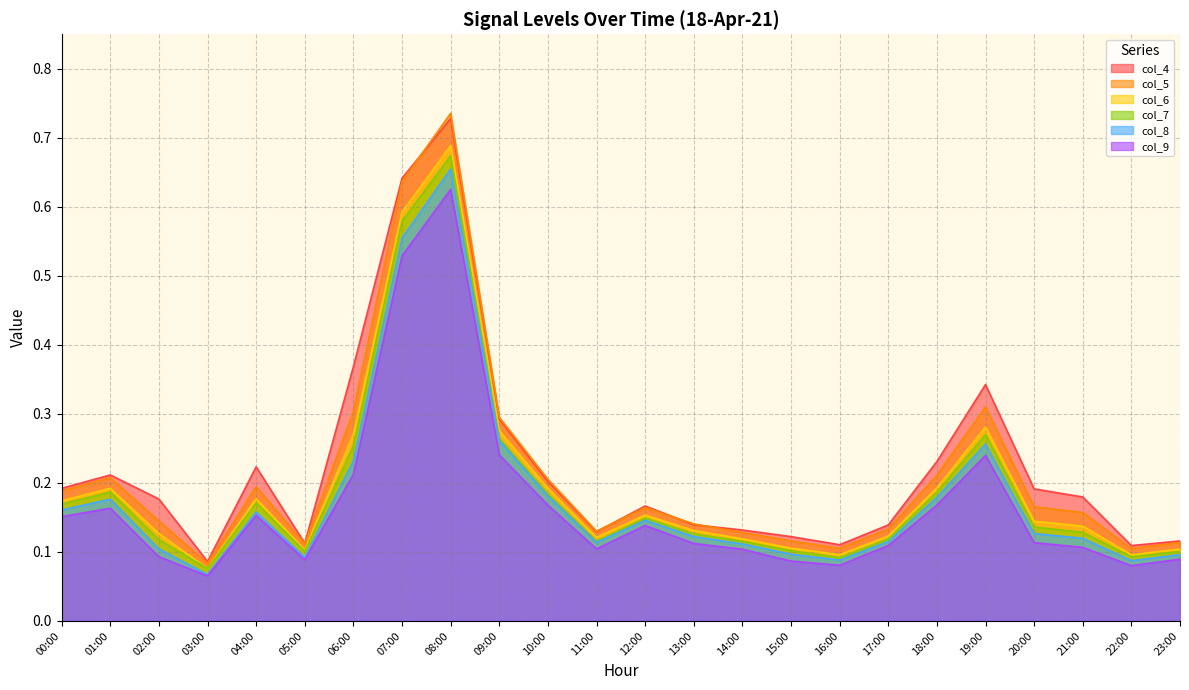

At which category does the chart reach its minimum across all series?

03:00